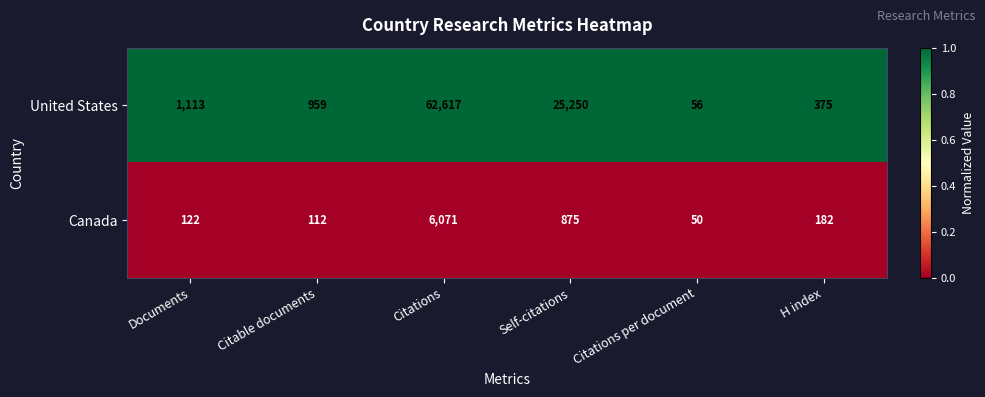

At which category is the sum across all series the highest?

Citations